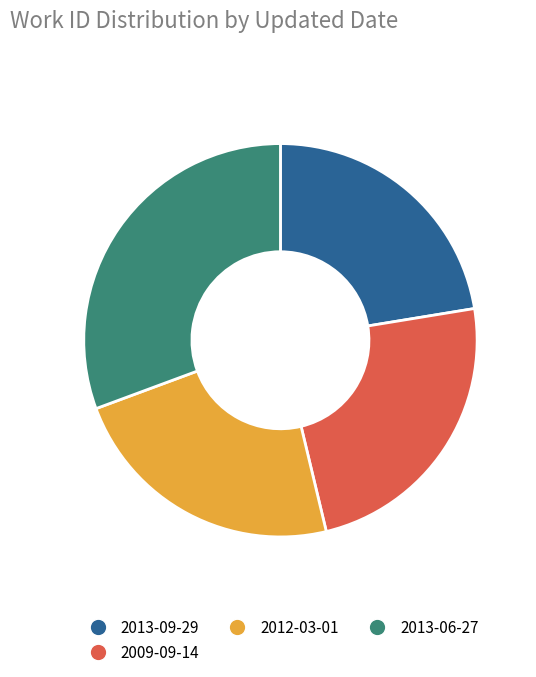

Rank the categories by value from lowest to highest.

2013-09-29, 2012-03-01, 2009-09-14, 2013-06-27